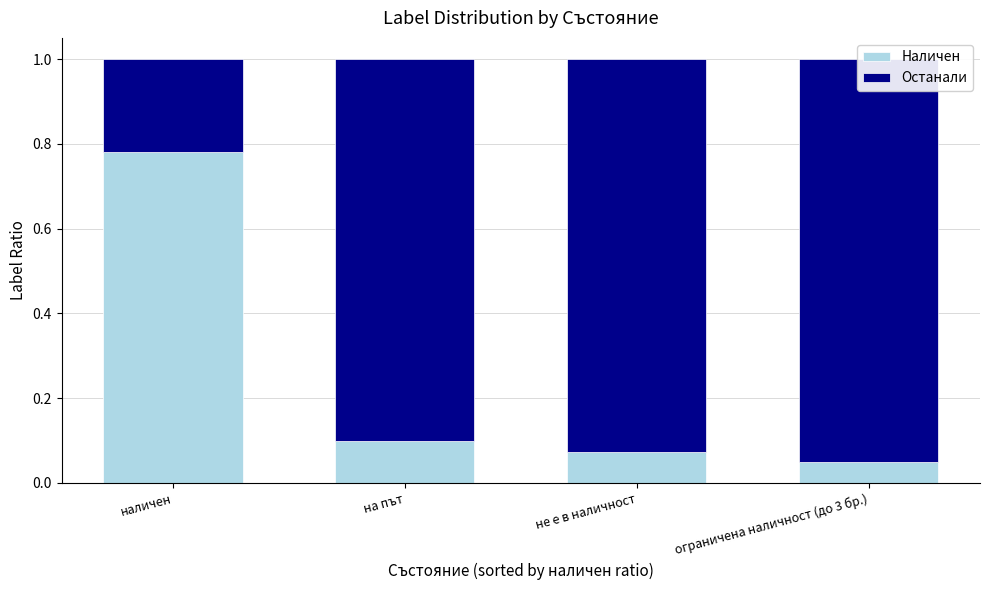

What are all the series names shown in the legend?

Наличен, Останали